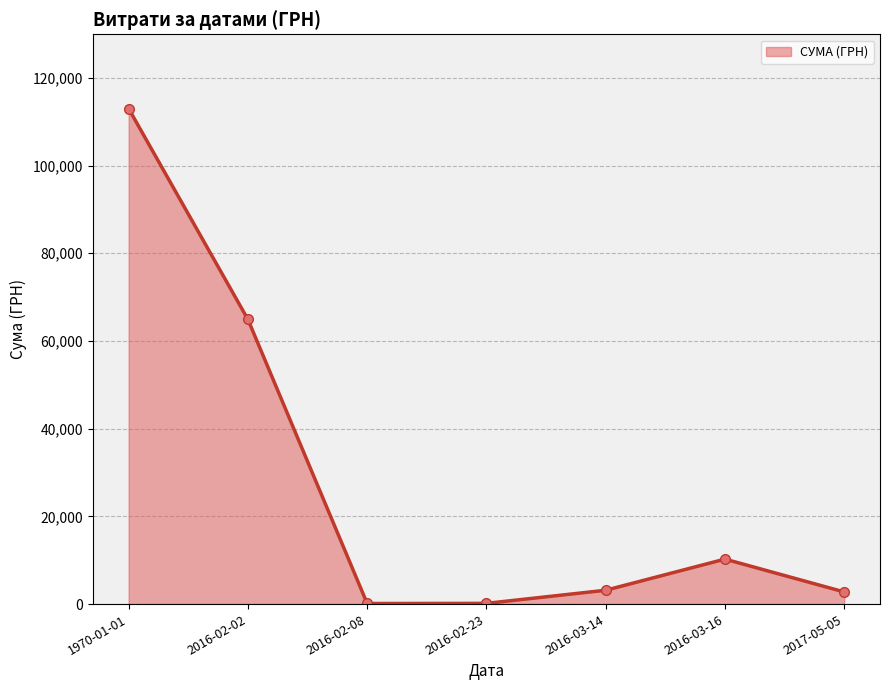

Which label corresponds to the smallest value in the chart?

2016-02-08